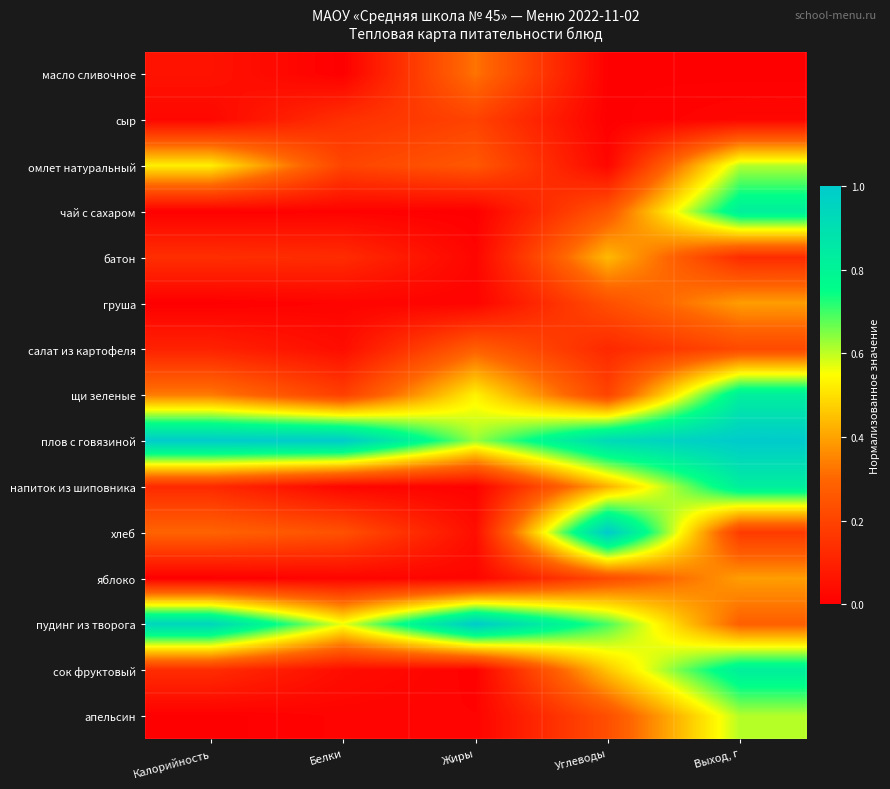

Reading right to left, what are all the values shown in this chart?

масло сливочное: Выход, г=0.0	Углеводы=0.0	Жиры=0.3	Белки=0.0	Калорийность=0.1
сыр: Выход, г=0.0	Углеводы=0.0	Жиры=0.2	Белки=0.1	Калорийность=0.0
омлет натуральный: Выход, г=0.6	Углеводы=0.0	Жиры=0.3	Белки=0.2	Калорийность=0.5
чай с сахаром: Выход, г=0.8	Углеводы=0.3	Жиры=0.0	Белки=0.0	Калорийность=0.0
батон: Выход, г=0.1	Углеводы=0.4	Жиры=0.0	Белки=0.1	Калорийность=0.1
груша: Выход, г=0.4	Углеводы=0.2	Жиры=0.0	Белки=0.0	Калорийность=0.0
салат из картофеля: Выход, г=0.2	Углеводы=0.1	Жиры=0.3	Белки=0.0	Калорийность=0.1
щи зеленые: Выход, г=0.8	Углеводы=0.2	Жиры=0.5	Белки=0.2	Калорийность=0.3
плов с говязиной: Выход, г=1.0	Углеводы=0.9	Жиры=0.6	Белки=1.0	Калорийность=1.0
напиток из шиповника: Выход, г=0.8	Углеводы=0.4	Жиры=0.0	Белки=0.0	Калорийность=0.1
хлеб: Выход, г=0.2	Углеводы=1.0	Жиры=0.0	Белки=0.2	Калорийность=0.3
яблоко: Выход, г=0.4	Углеводы=0.2	Жиры=0.0	Белки=0.0	Калорийность=0.0
пудинг из творога: Выход, г=0.3	Углеводы=0.7	Жиры=1.0	Белки=0.6	Калорийность=0.9
сок фруктовый: Выход, г=0.8	Углеводы=0.5	Жиры=0.0	Белки=0.0	Калорийность=0.1
апельсин: Выход, г=0.6	Углеводы=0.2	Жиры=0.0	Белки=0.0	Калорийность=0.0